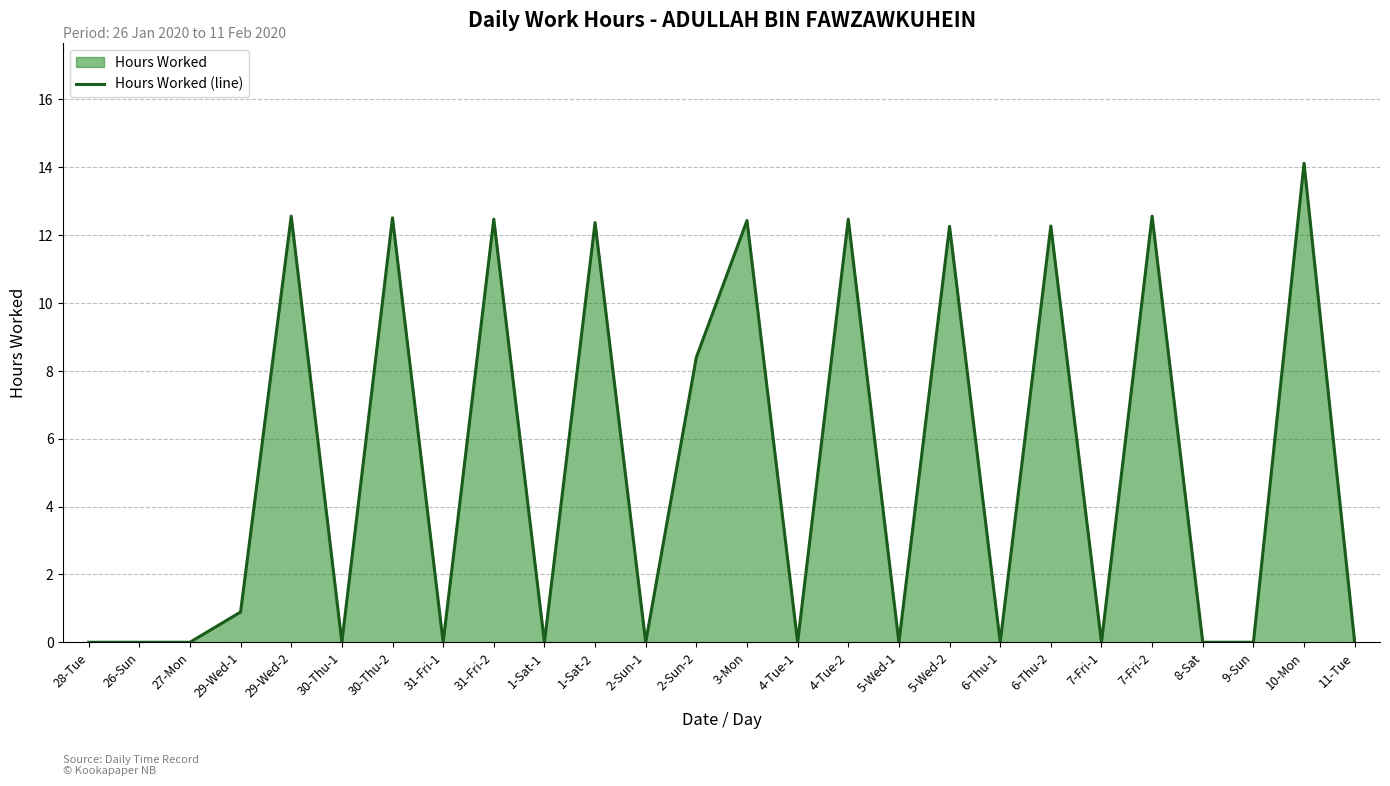

Rank the categories by value from highest to lowest.

10-Mon, 29-Wed-2, 7-Fri-2, 30-Thu-2, 31-Fri-2, 4-Tue-2, 3-Mon, 1-Sat-2, 6-Thu-2, 5-Wed-2, 2-Sun-2, 29-Wed-1, 28-Tue, 26-Sun, 27-Mon, 30-Thu-1, 31-Fri-1, 1-Sat-1, 2-Sun-1, 4-Tue-1, 5-Wed-1, 6-Thu-1, 7-Fri-1, 8-Sat, 9-Sun, 11-Tue